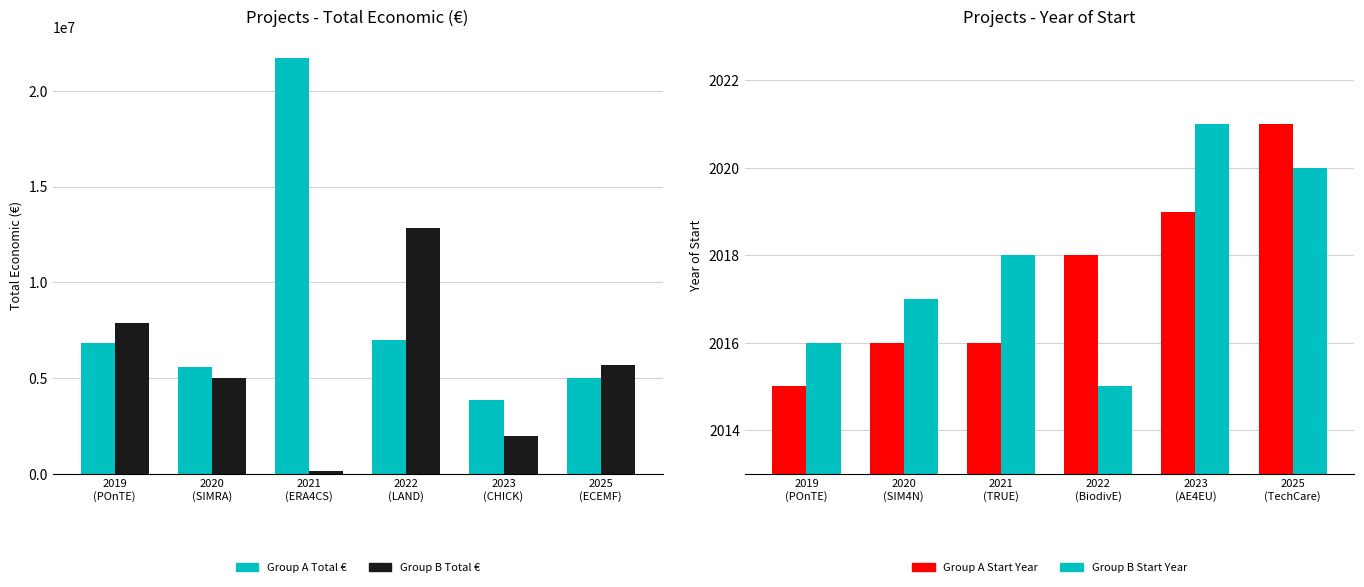

Count the Group B Total € values in the range 1999886 to 7895657.

4